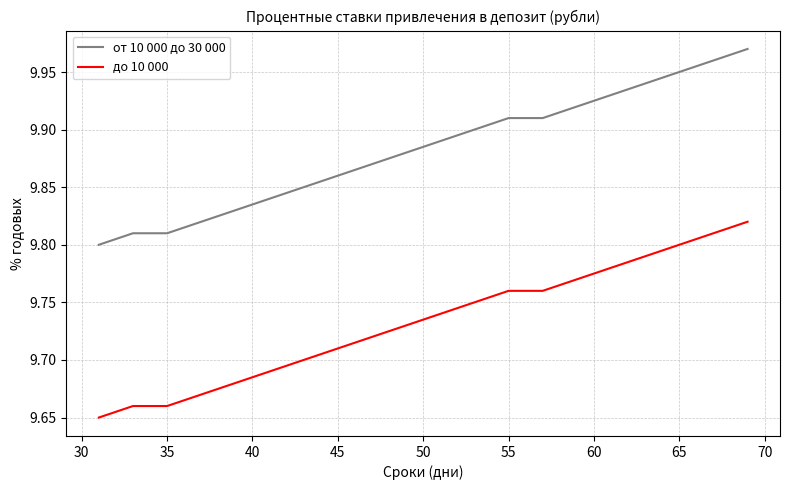

True or false: до 10 000 and от 10 000 до 30 000 intersect in this chart.

False